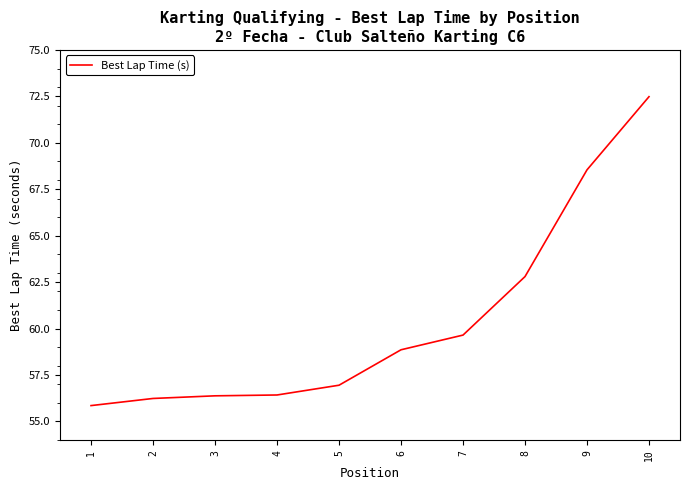

Is it true that the value at 5 is 56.9?

True